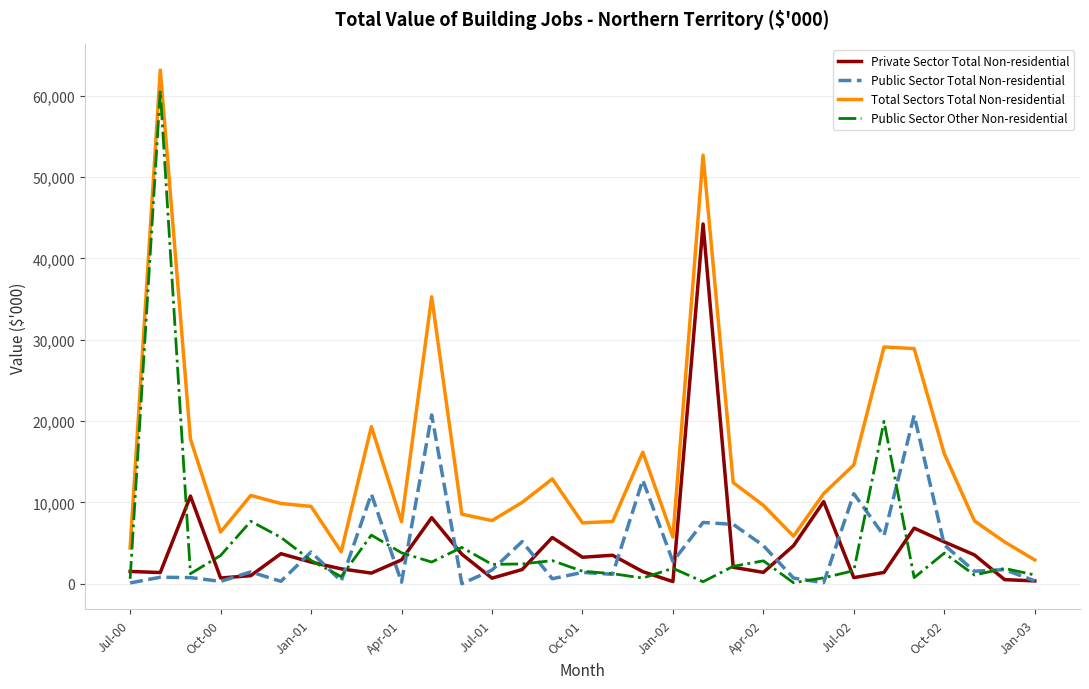

True or false: Total Sectors Total Non-residential and Private Sector Total Non-residential intersect in this chart.

False